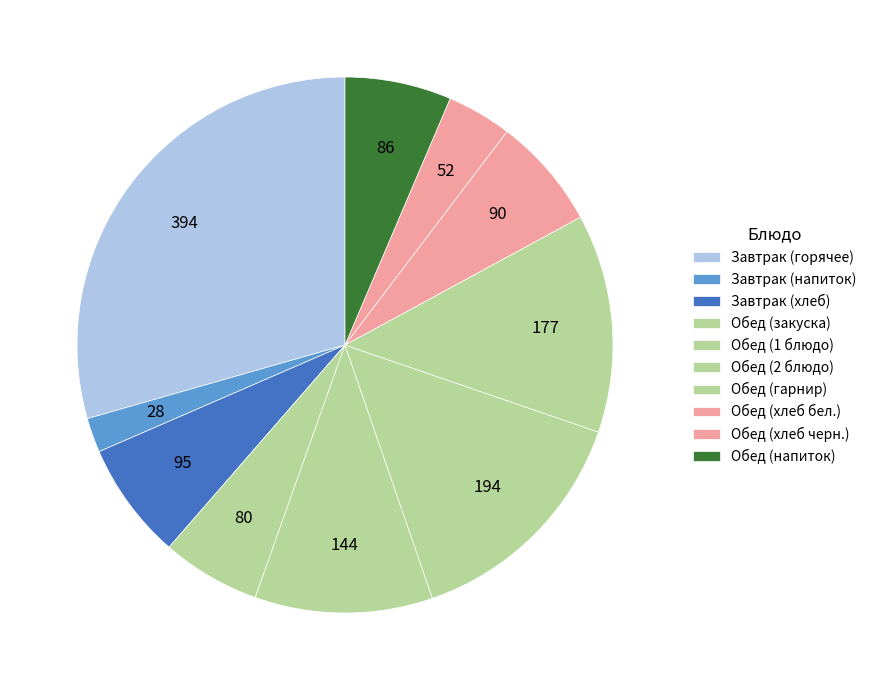

How many segments does this pie chart have?

10